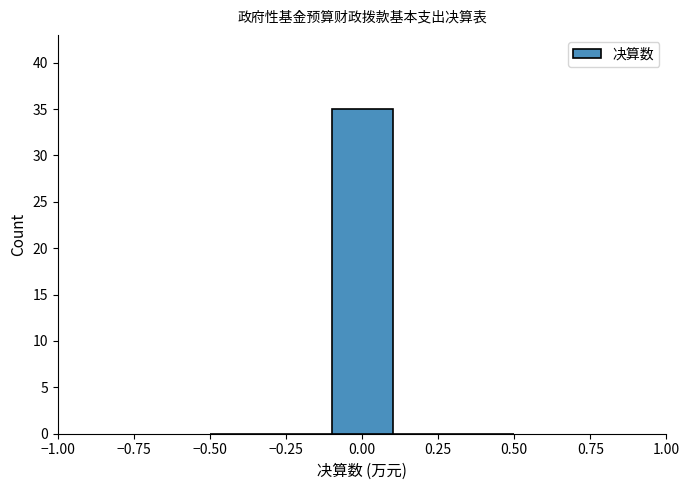

Reading left to right, transcribe this chart: for each bar, give the range it covers on the x-axis and its height. The values are not printed on the chart, so give them approximately, as read against the axis.

-0.5 to -0.3: 0
-0.3 to -0.1: 0
-0.1 to 0.1: 35
0.1 to 0.3: 0
0.3 to 0.5: 0